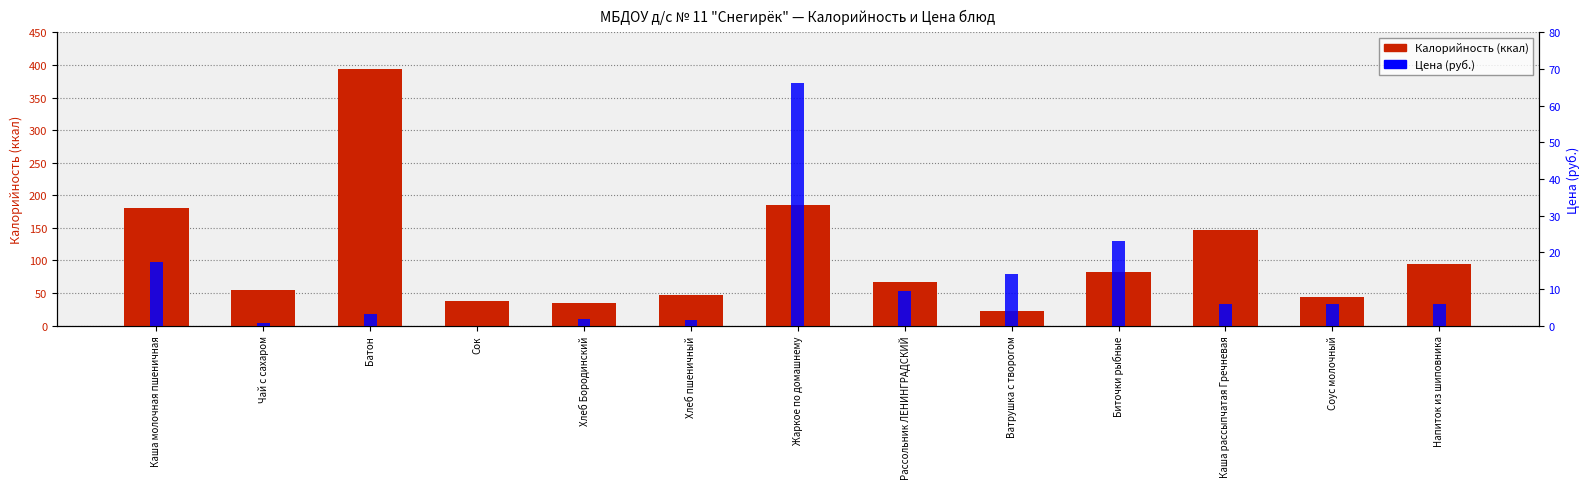

What position from the right is Соус молочный?

2